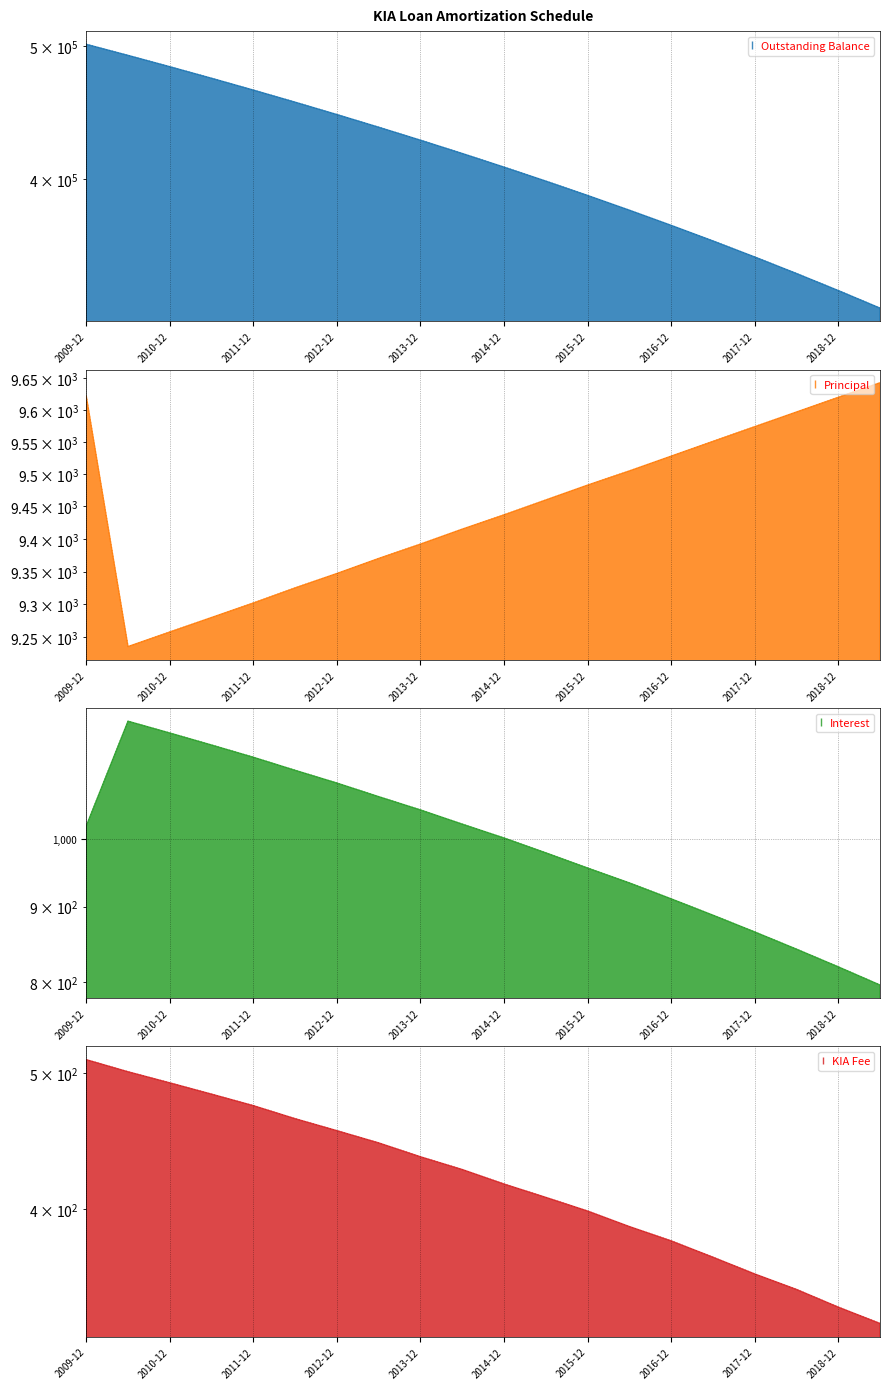

Count the number of categories in the chart.

20